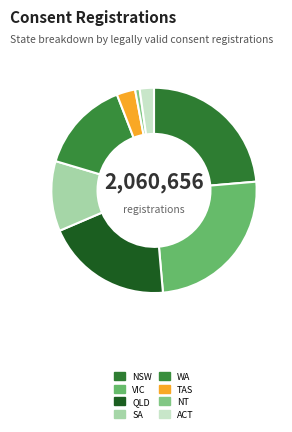

True or false: VIC accounts for 25% of the total.

True